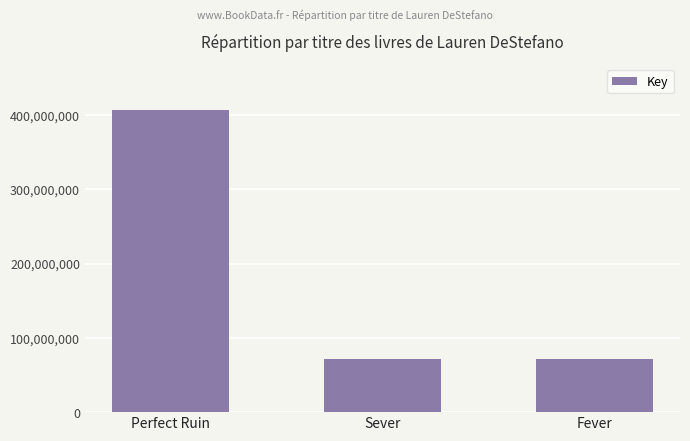

Is it true that the value at Perfect Ruin is 573979966?

False